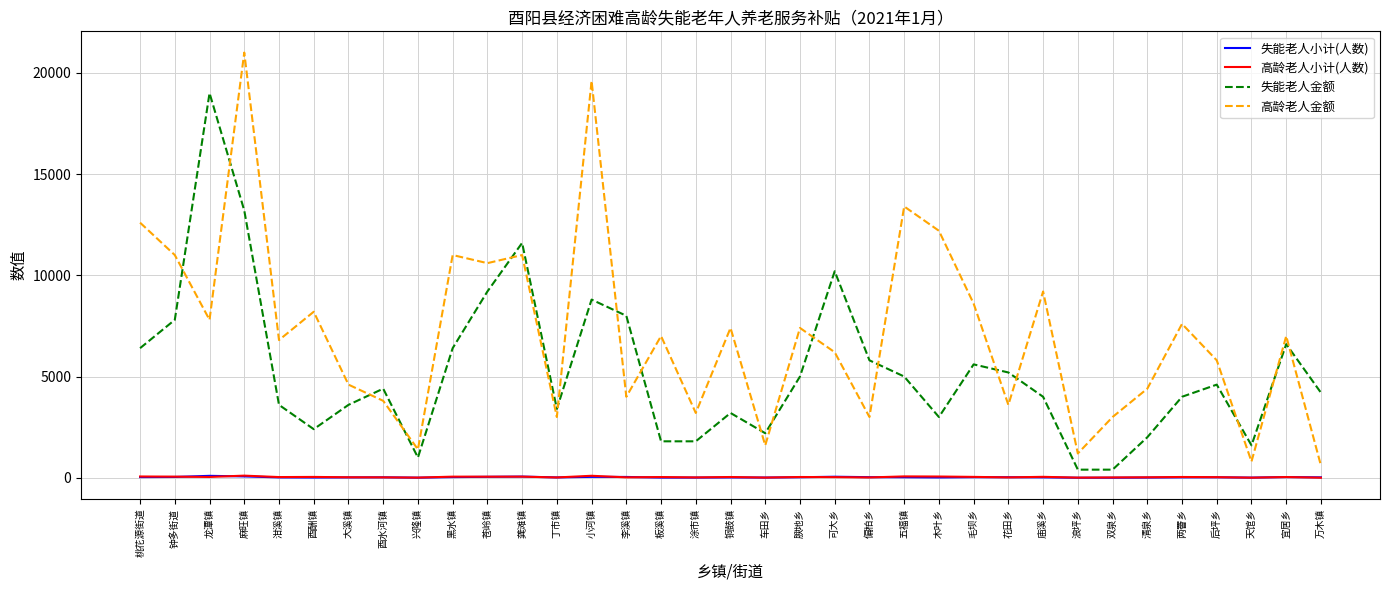

Is it true that 高龄老人金额 equals 7600 at 两罾乡?

True